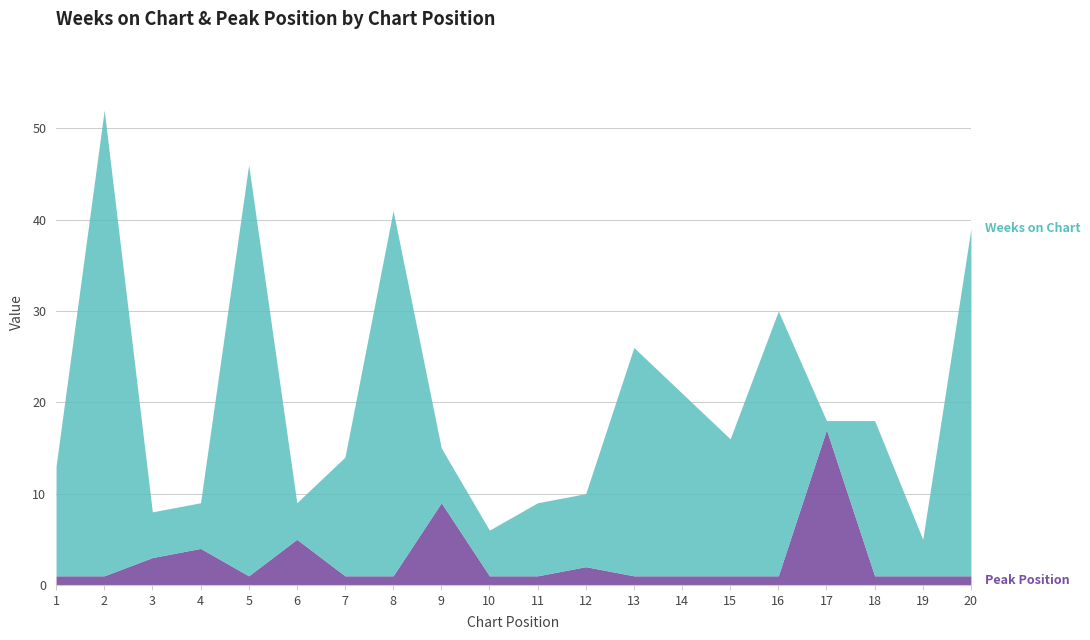

Does the chart have visible grid lines?

Yes